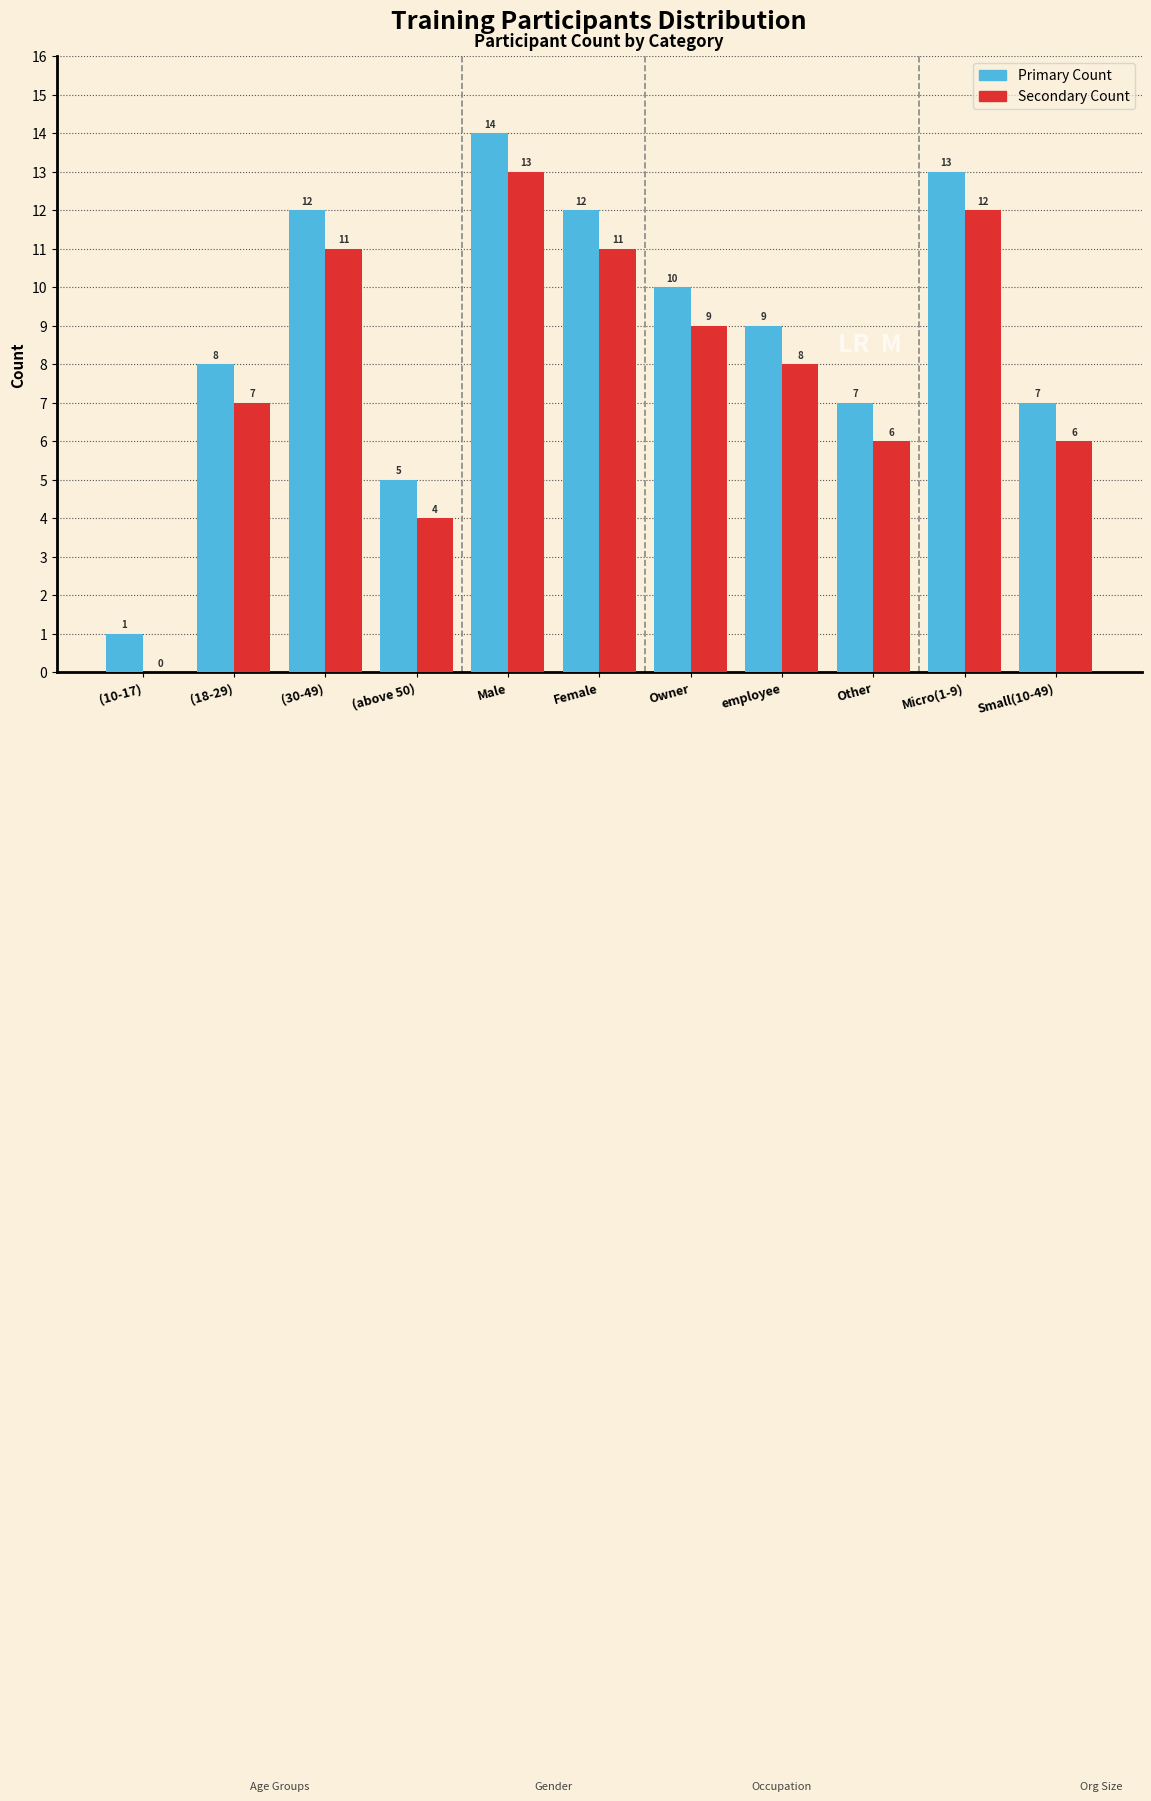

At which category is the sum across all series the highest?

Male